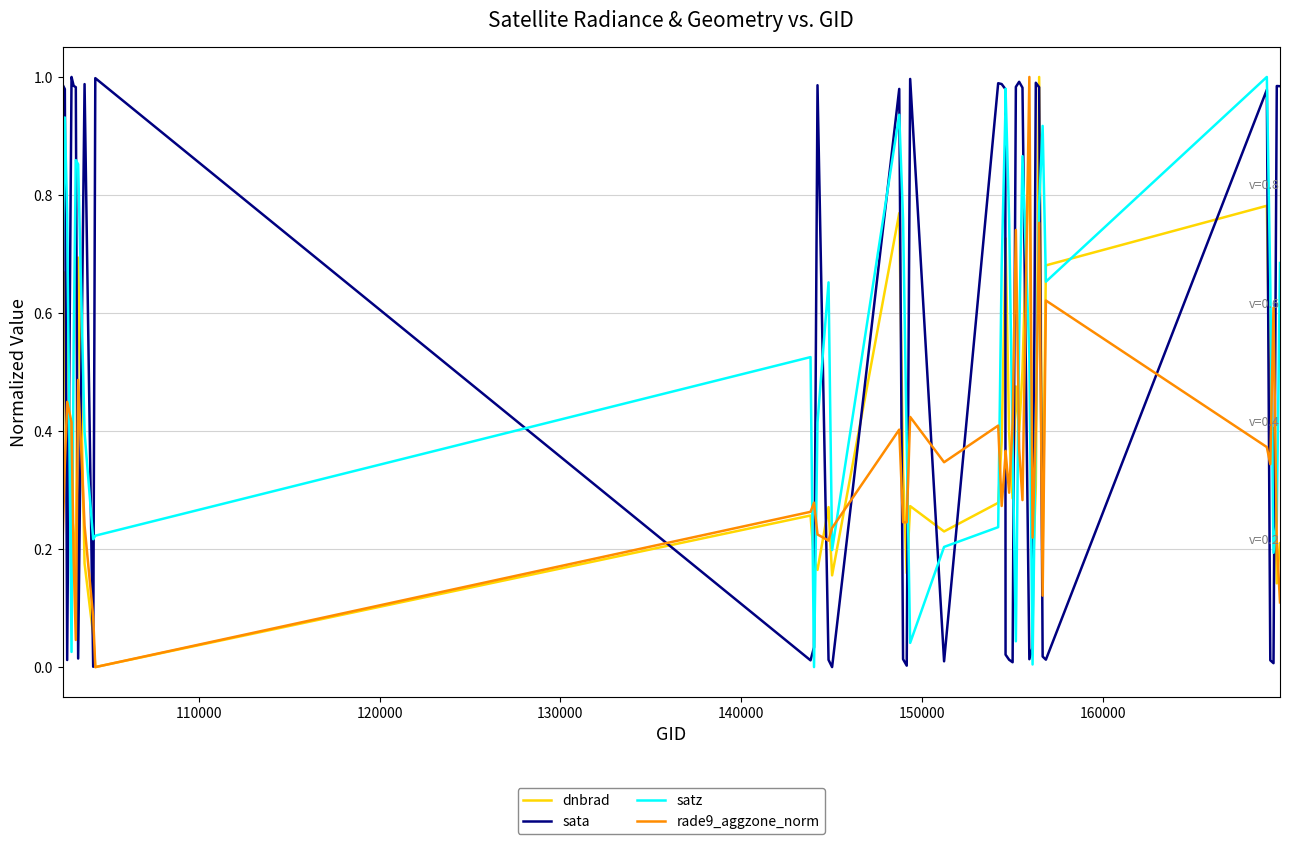

After their last crossing, which series has the higher values: sata or rade9_aggzone_norm?

sata